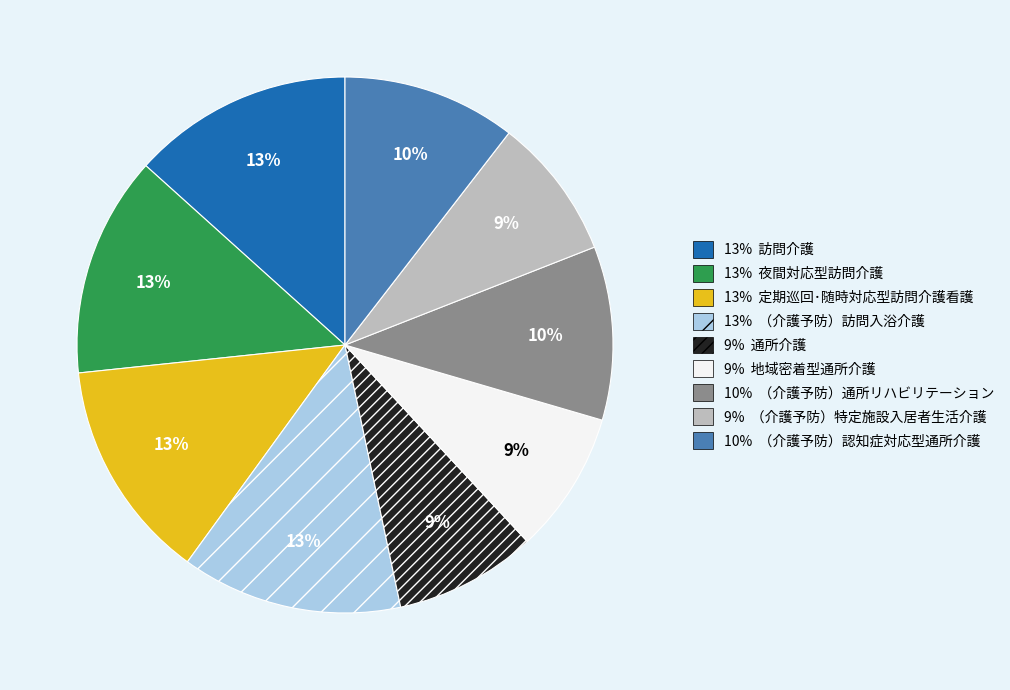

To the nearest percent, what is the average slice percentage?

11%